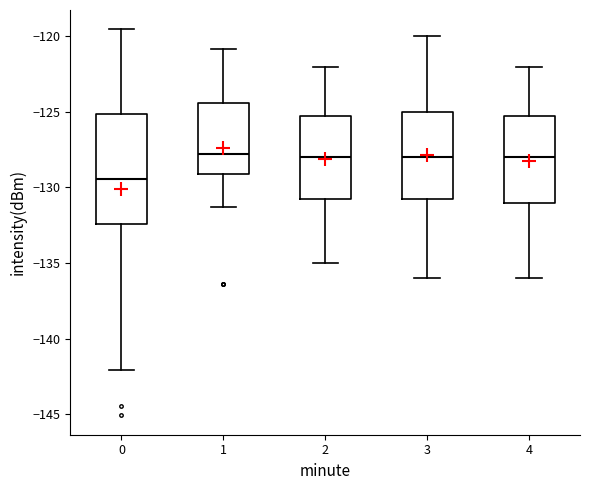

Which box's median line is the lowest?

0